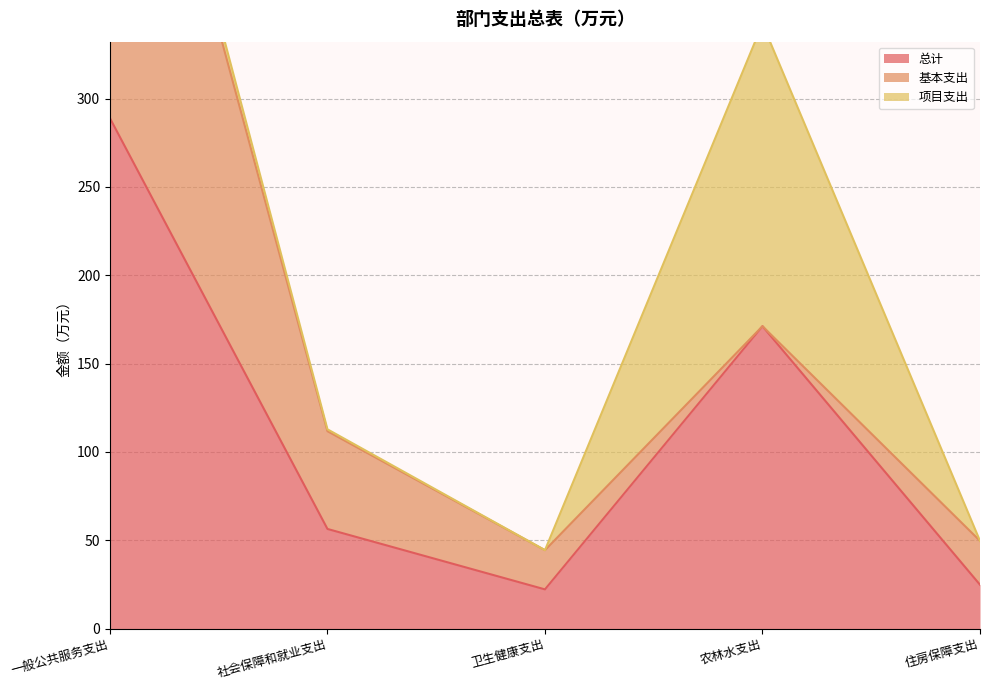

Which series changed the most between 社会保障和就业支出 and 卫生健康支出?

总计